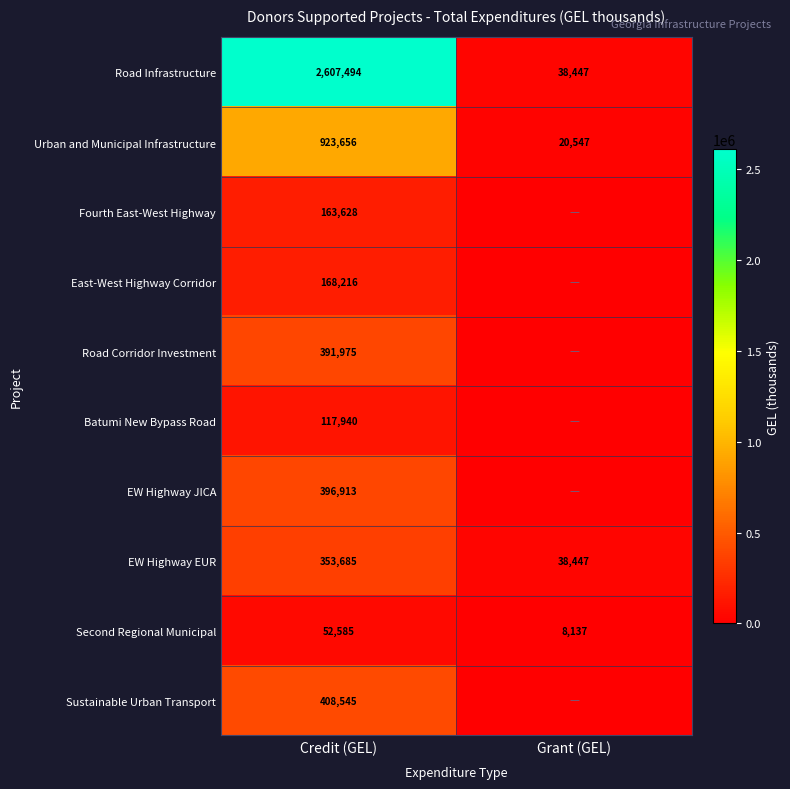

What is the difference between the Road Infrastructure values at Grant (GEL) and Credit (GEL)?

2569047